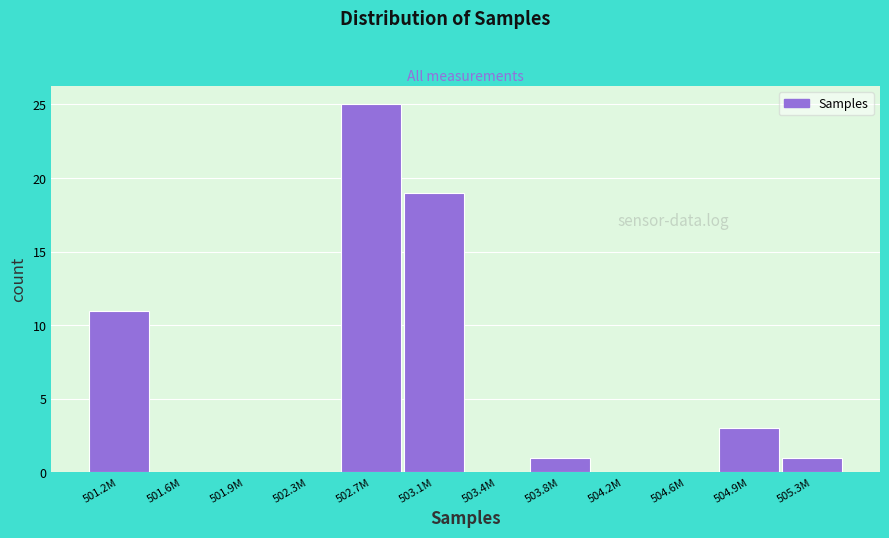

Reading right to left, list all the values displayed in this chart.

505.3M=1	504.9M=3	504.6M=0	504.2M=0	503.8M=1	503.4M=0	503.1M=19	502.7M=25	502.3M=0	501.9M=0	501.6M=0	501.2M=11